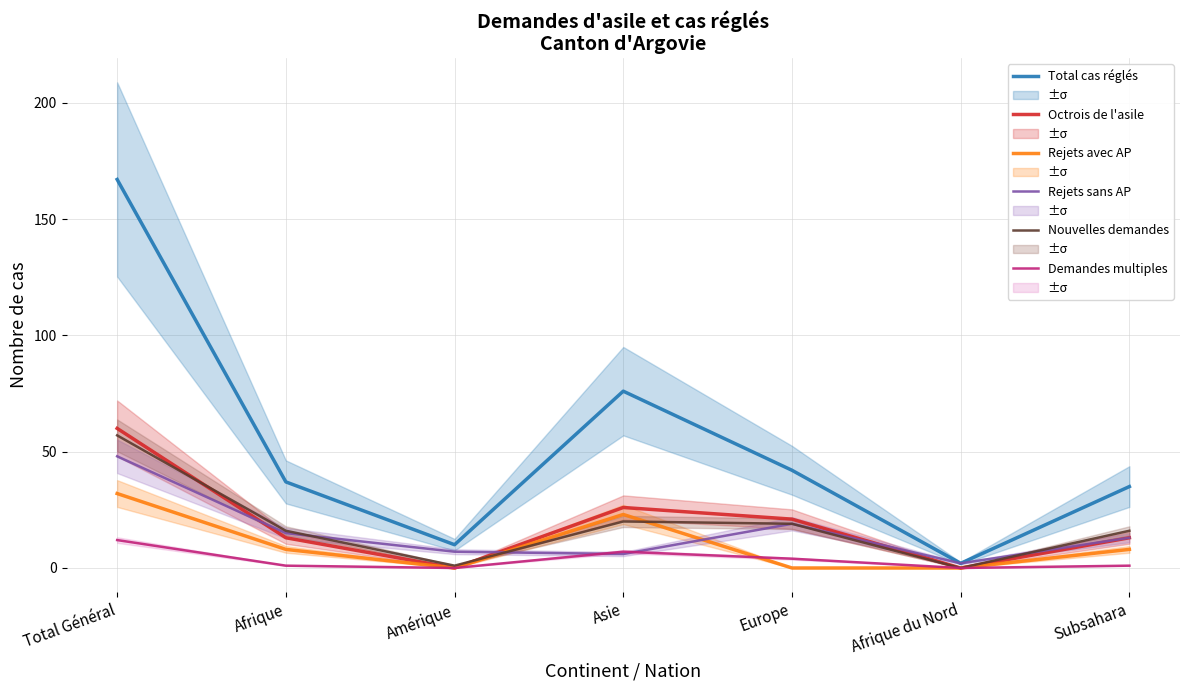

What is the label of the 3rd point from the right?

Europe